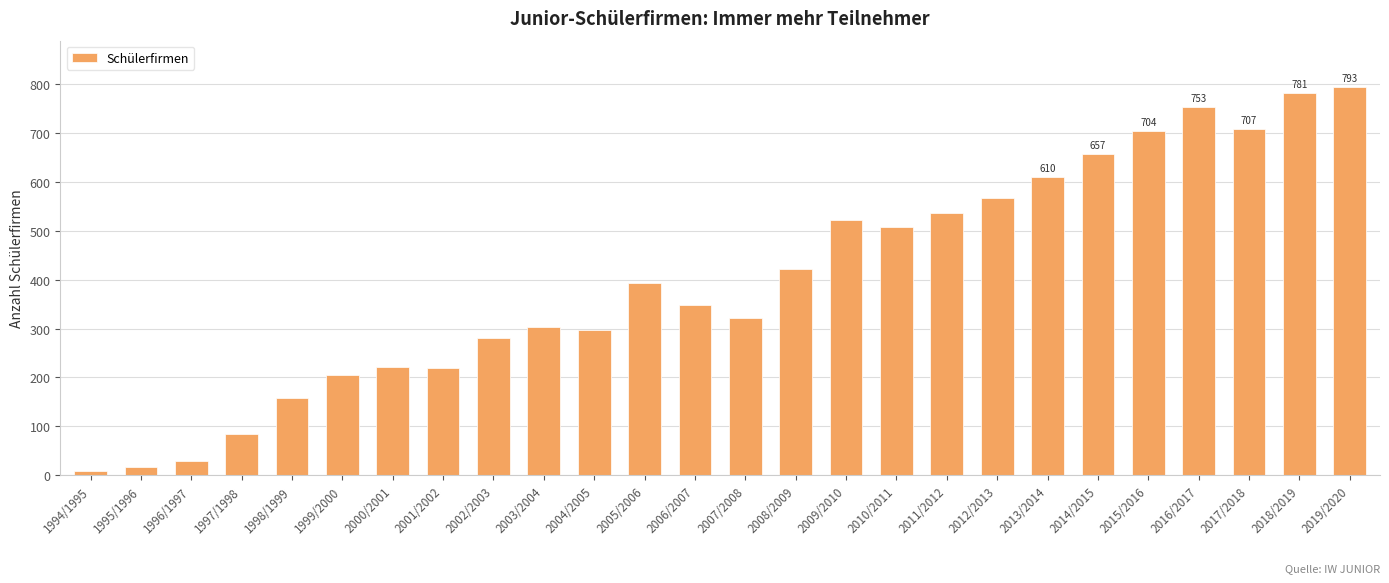

What is the sum of the values at 1996/1997 and 2001/2002?

249